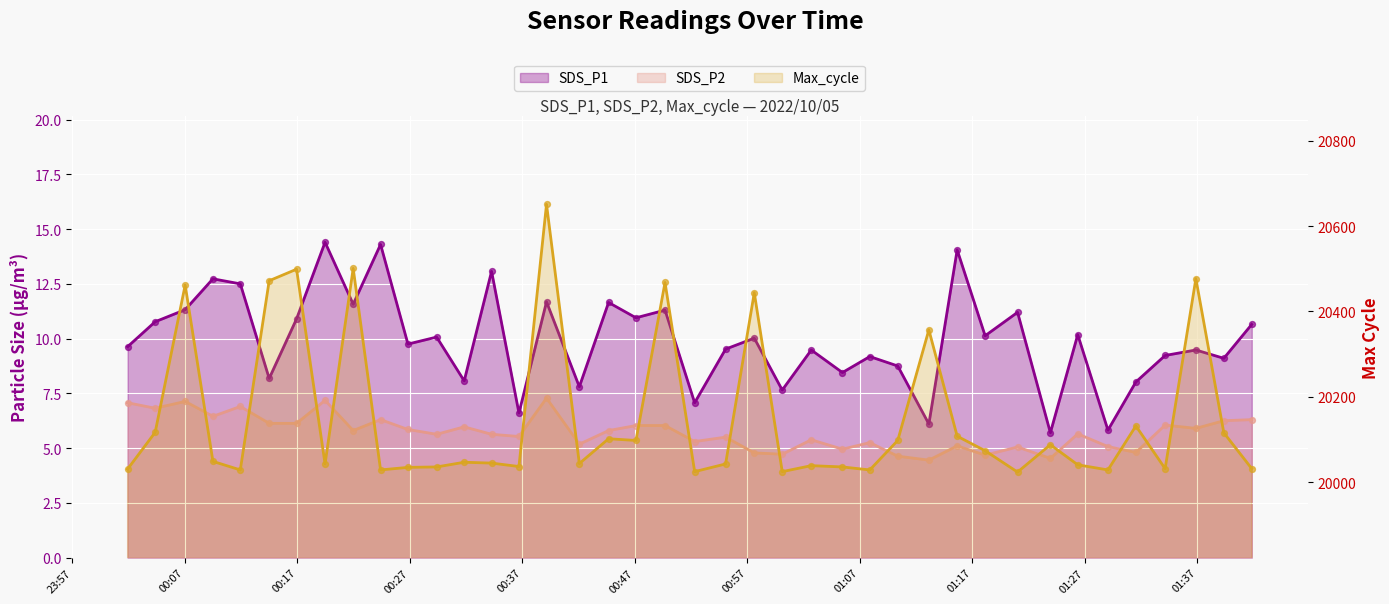

What is the total value across all series at 2022/10/05 01:29:03?

20039.9